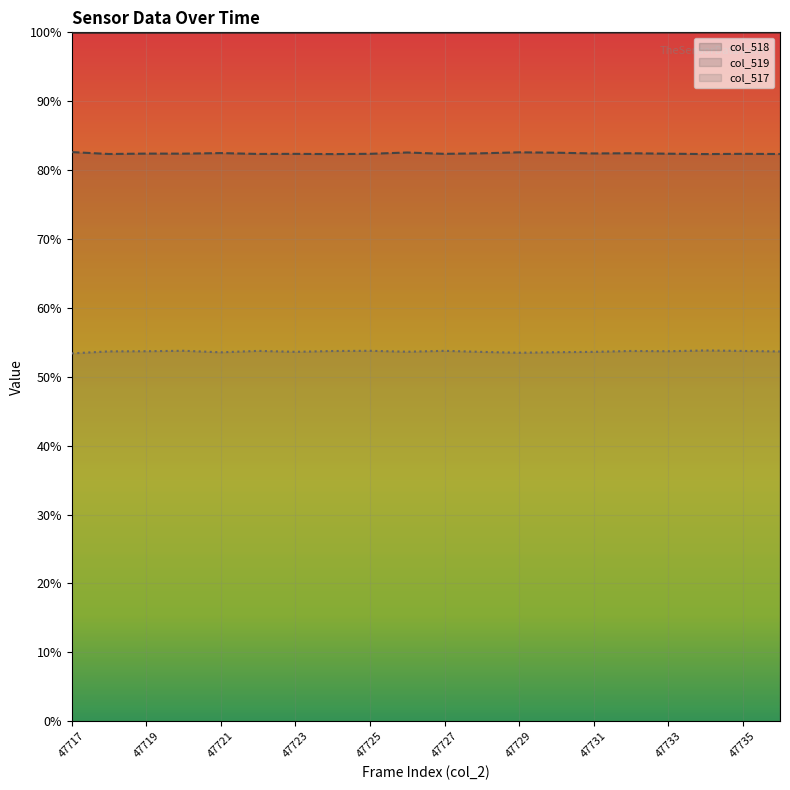

True or false: col_519 and col_518 cross at least once.

False